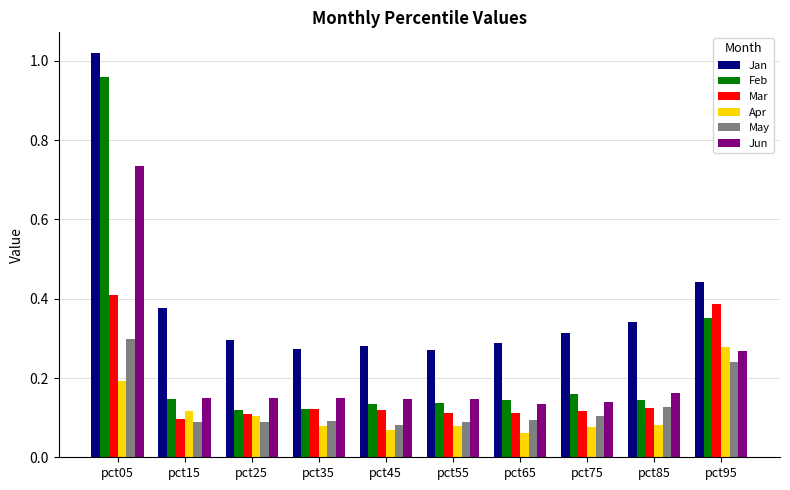

Count the Apr values in the range 0 to 1.

10